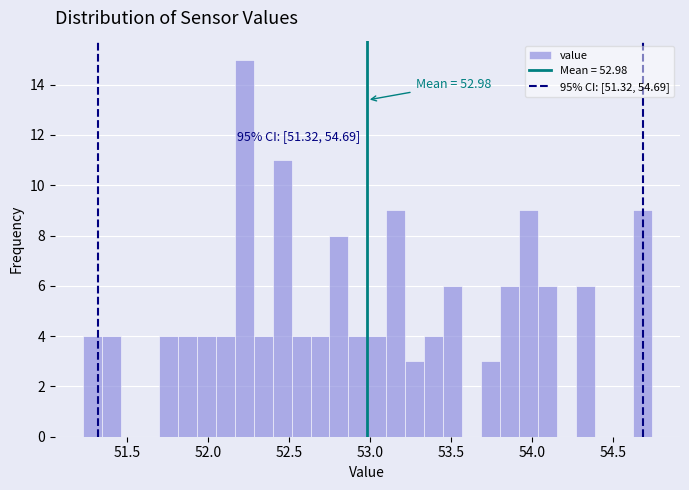

Around what value on the x-axis is the tallest bar? Give the approximate position of its centre, as read against the axis.

52.20